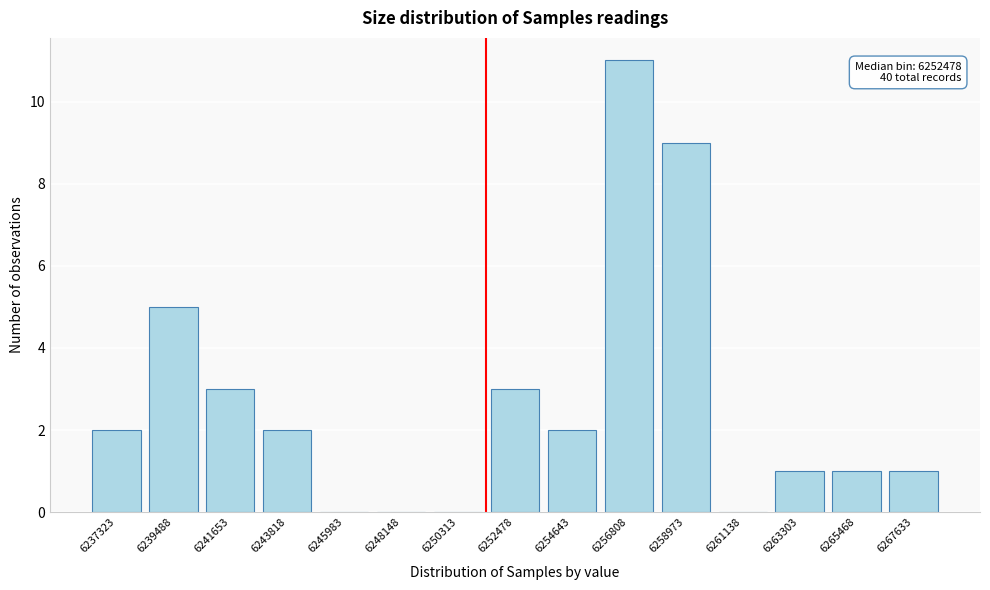

Reading right to left, list all the values displayed in this chart.

6267633=1	6265468=1	6263303=1	6261138=0	6258973=9	6256808=11	6254643=2	6252478=3	6250313=0	6248148=0	6245983=0	6243818=2	6241653=3	6239488=5	6237323=2